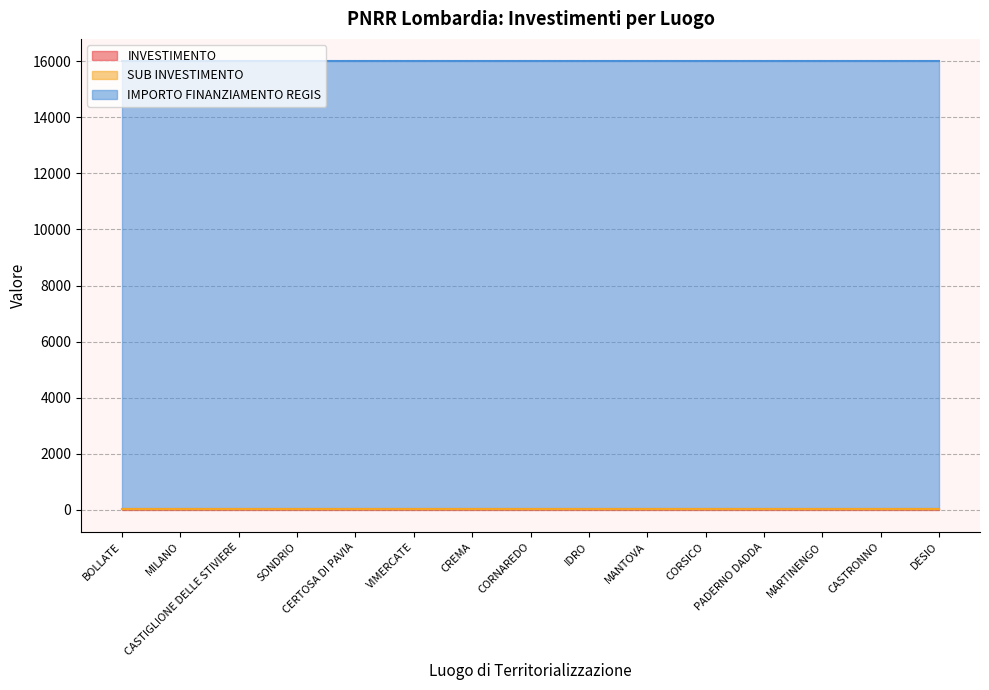

How many series are shown in this chart?

3